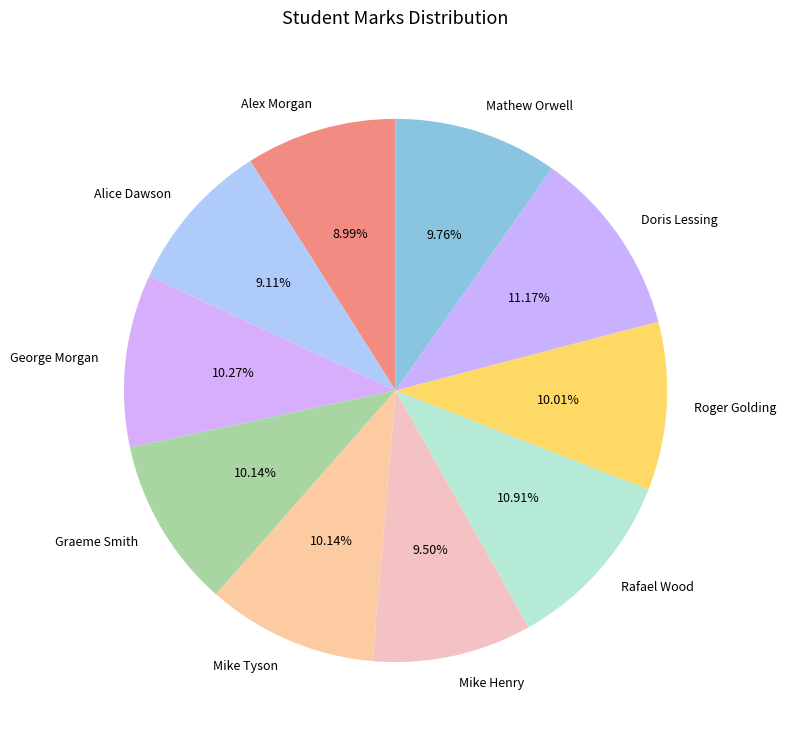

Approximately how many times larger is the value at Mathew Orwell compared to Doris Lessing?

0.9